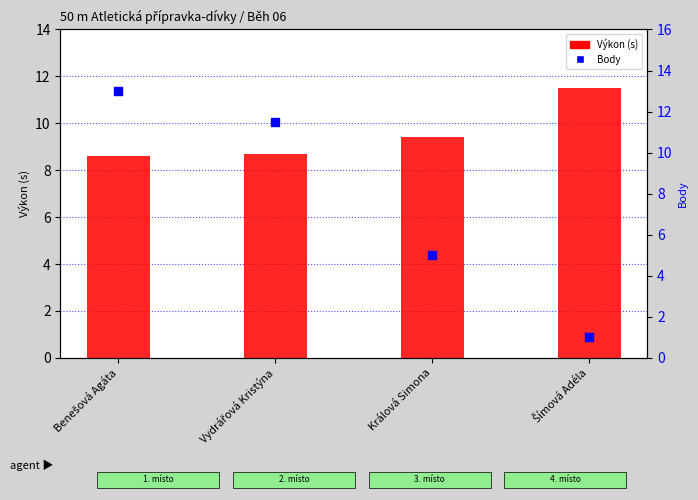

Is the value of Výkon (s) at Vydrářová Kristýna greater than the value of Body at Benešová Agáta?

No